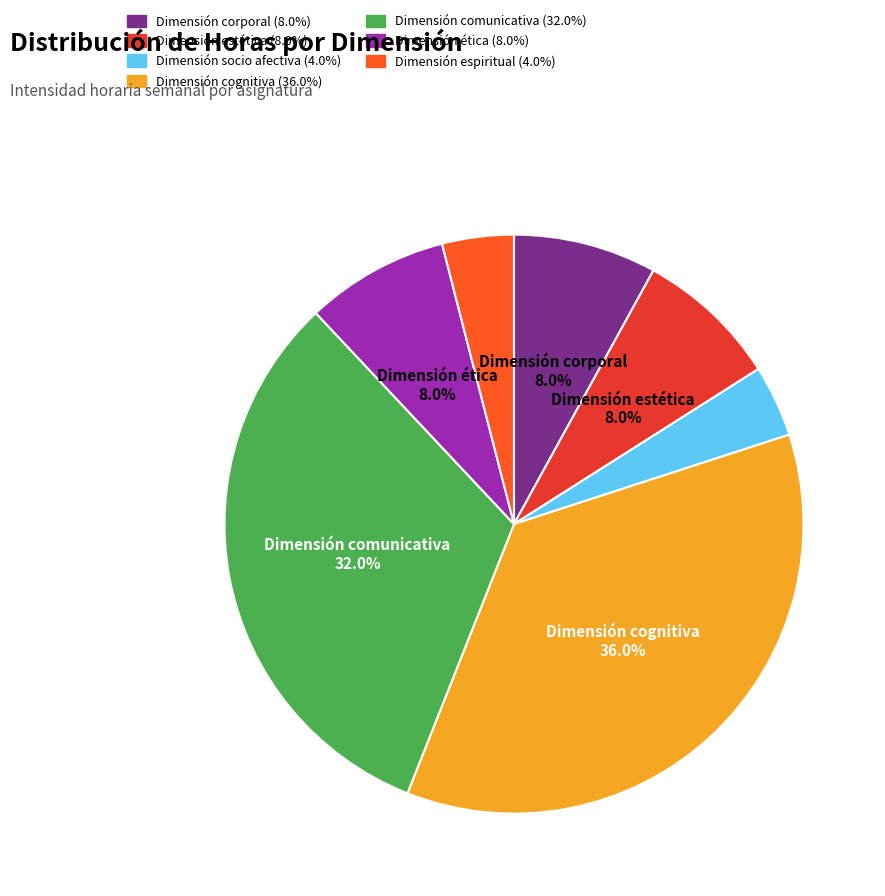

Is there any slice that represents more than half of the pie?

No